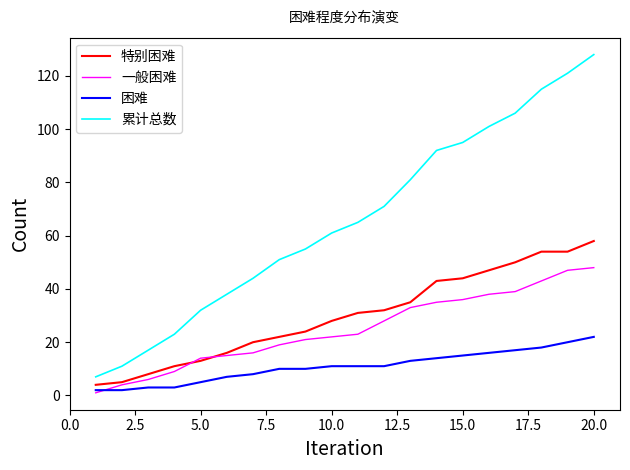

How many lines are shown in the chart?

4